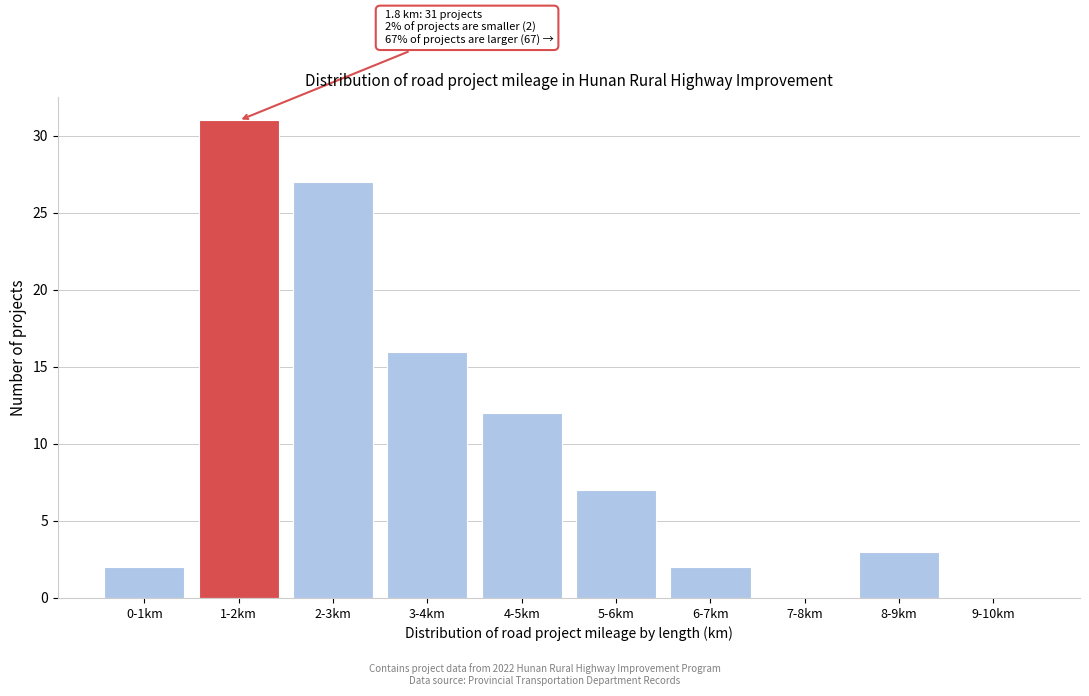

Reading right to left, what are all the values shown in this chart?

9-10km=0	8-9km=3	7-8km=0	6-7km=2	5-6km=7	4-5km=12	3-4km=16	2-3km=27	1-2km=31	0-1km=2